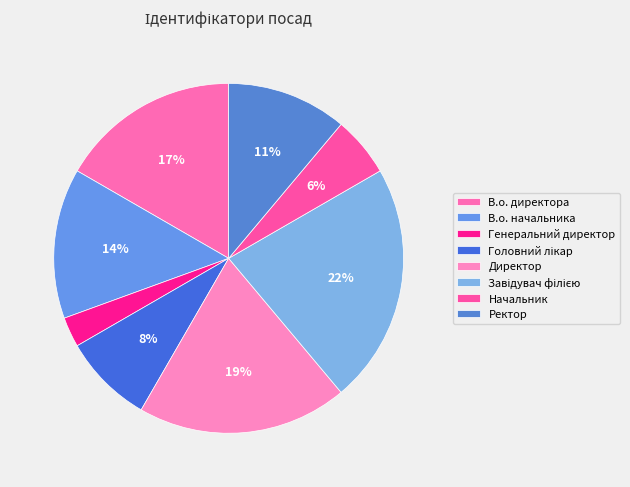

The Ректор slice represents 21% of the pie. True or false?

False